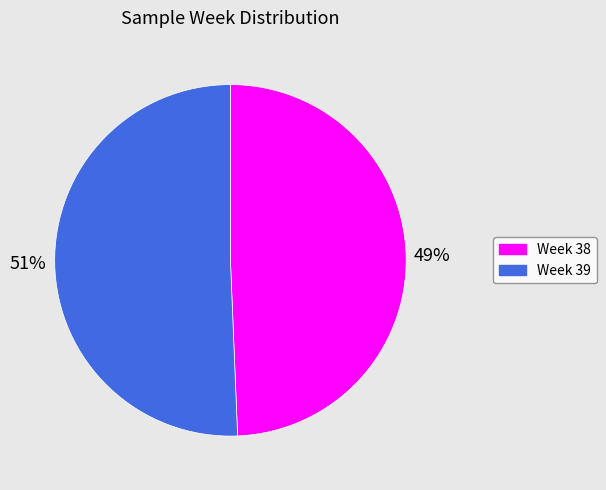

To the nearest percent, what portion does Week 39 represent?

51%